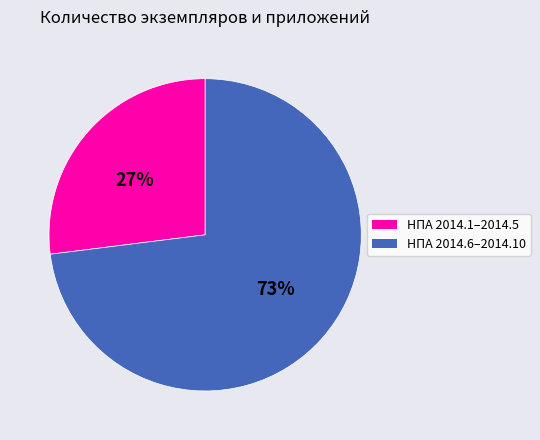

Approximately how many times larger is the value at НПА 2014.1–2014.5 compared to НПА 2014.6–2014.10?

0.4